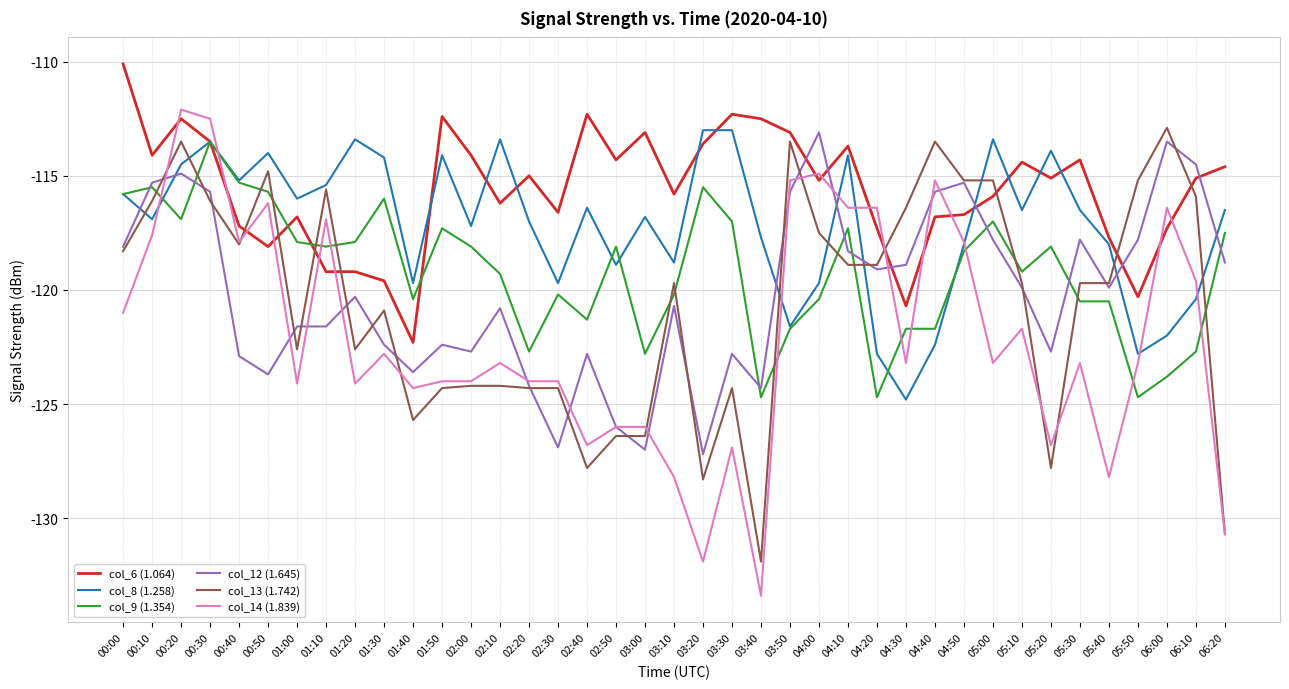

At which label does col_6 (1.064) first exceed -115?

00:00